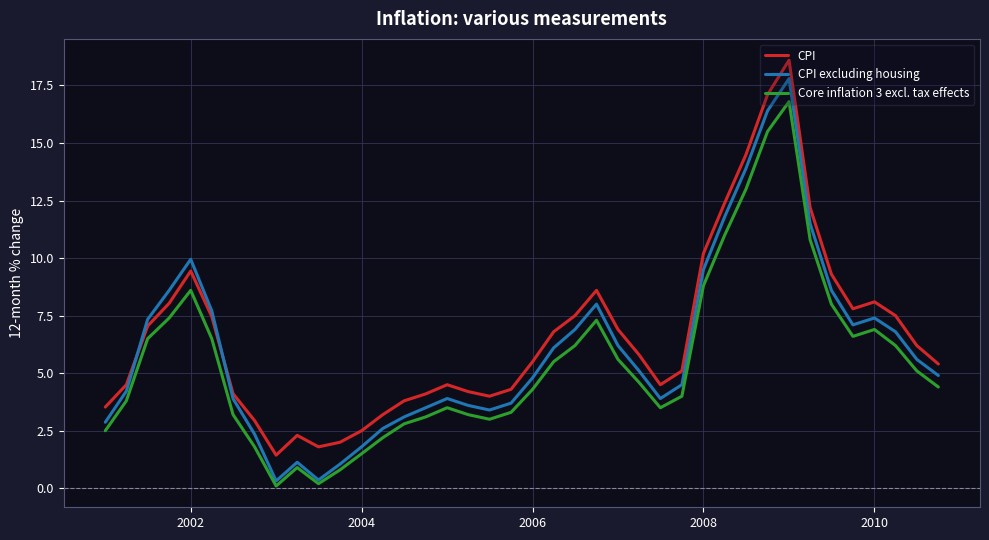

In CPI excluding housing, how many points are higher than both neighbors (excluding endpoints)?

6